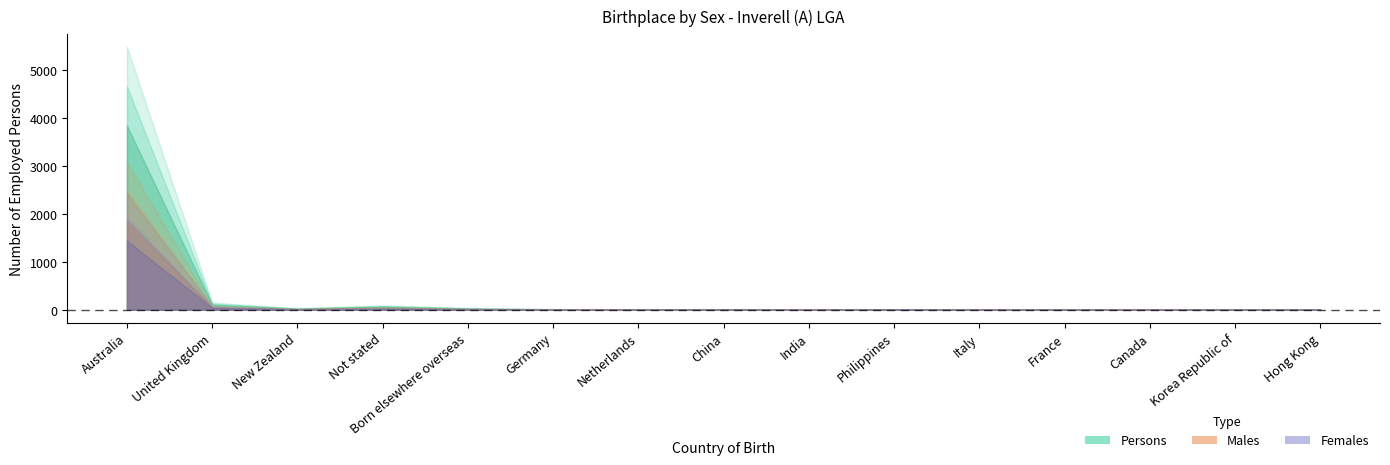

Reading right to left, extract all data points from this chart.

Males: Hong Kong=3	Korea Republic of=4	Canada=6	France=4	Italy=5	Philippines=3	India=6	China=8	Netherlands=7	Germany=9	Born elsewhere overseas=23	Not stated=55	New Zealand=21	United Kingdom=83	Australia=3083
Females: Hong Kong=4	Korea Republic of=3	Canada=3	France=5	Italy=3	Philippines=9	India=3	China=7	Netherlands=3	Germany=5	Born elsewhere overseas=17	Not stated=38	New Zealand=13	United Kingdom=68	Australia=2403
Persons: Hong Kong=7	Korea Republic of=7	Canada=9	France=9	Italy=8	Philippines=12	India=9	China=15	Netherlands=10	Germany=14	Born elsewhere overseas=40	Not stated=93	New Zealand=34	United Kingdom=151	Australia=5486